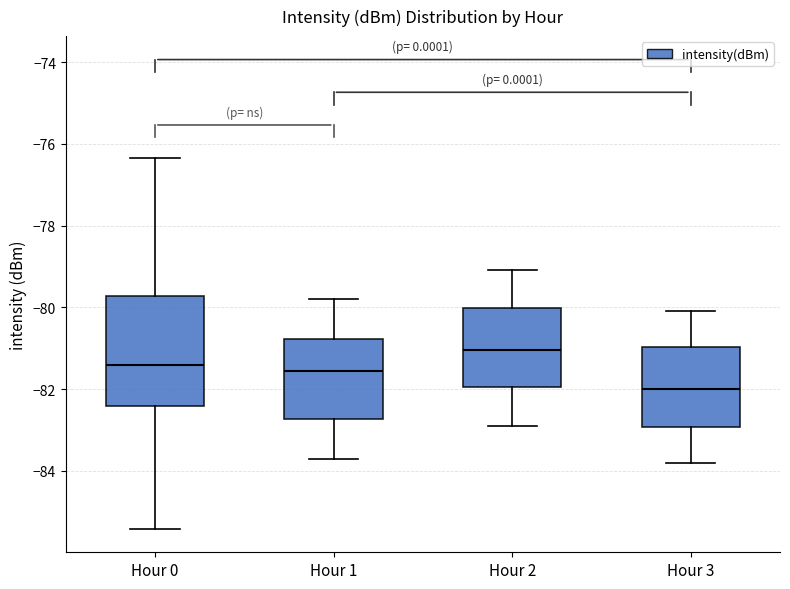

Which box has the highest median line?

Hour 2